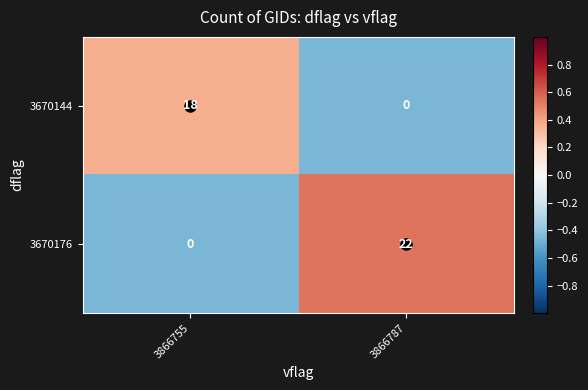

What is the spread (max minus min) of values at 3866755?

18